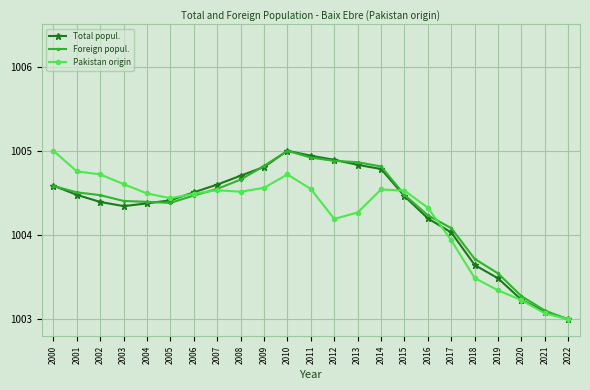

What is the lowest value of the Foreign popul. series?

1003.0